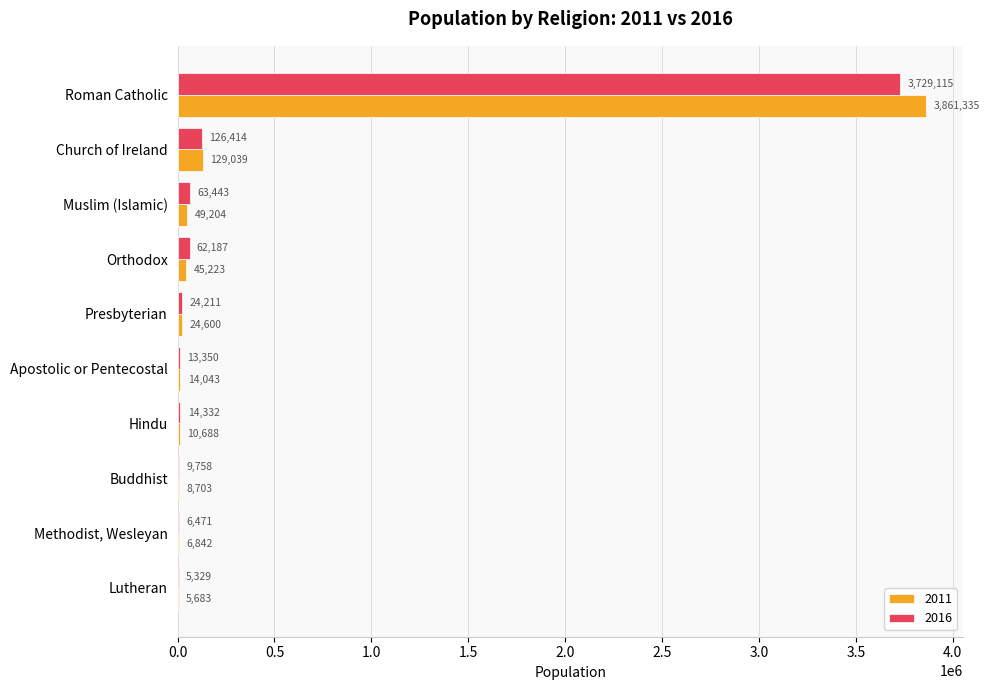

Is it true that 2016 equals 6471 at Methodist, Wesleyan?

True